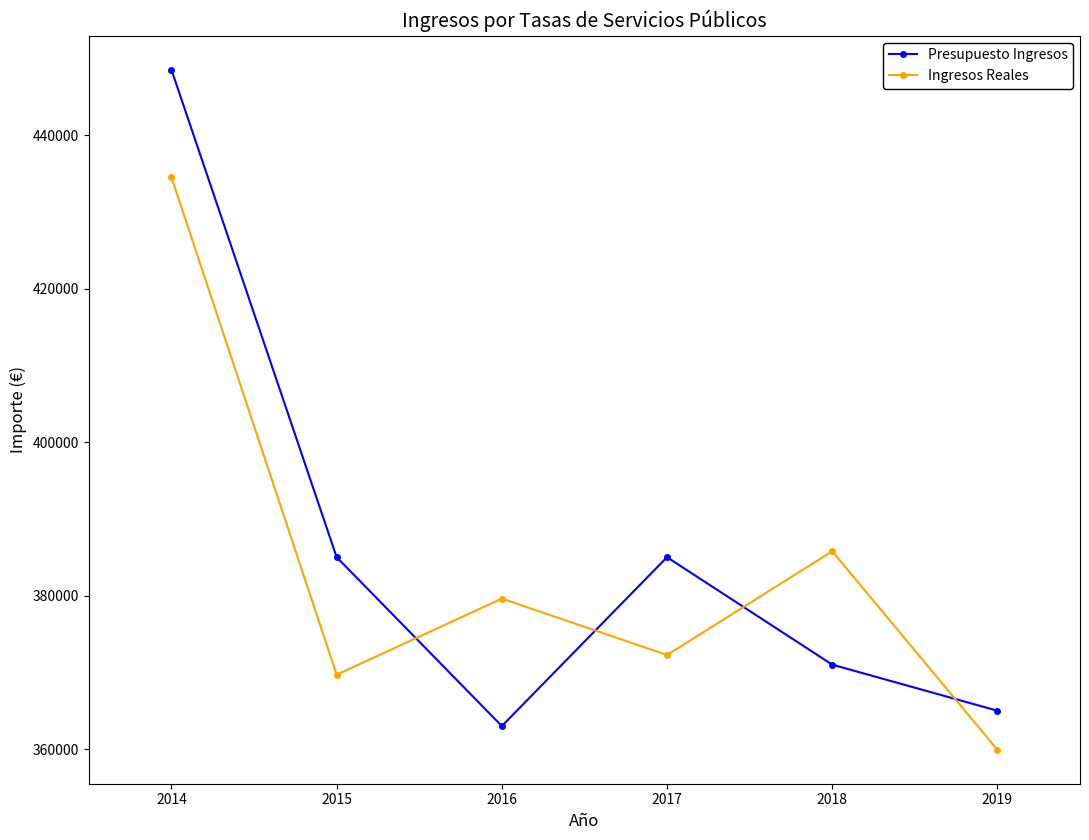

At which category is the sum across all series the highest?

2014